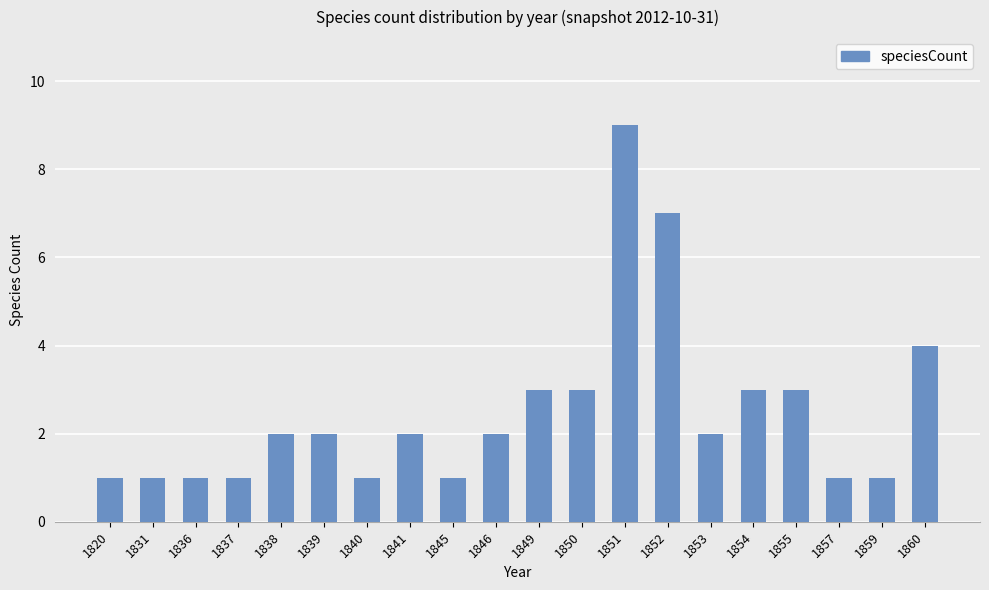

At which category does the chart reach its peak across all series?

1851